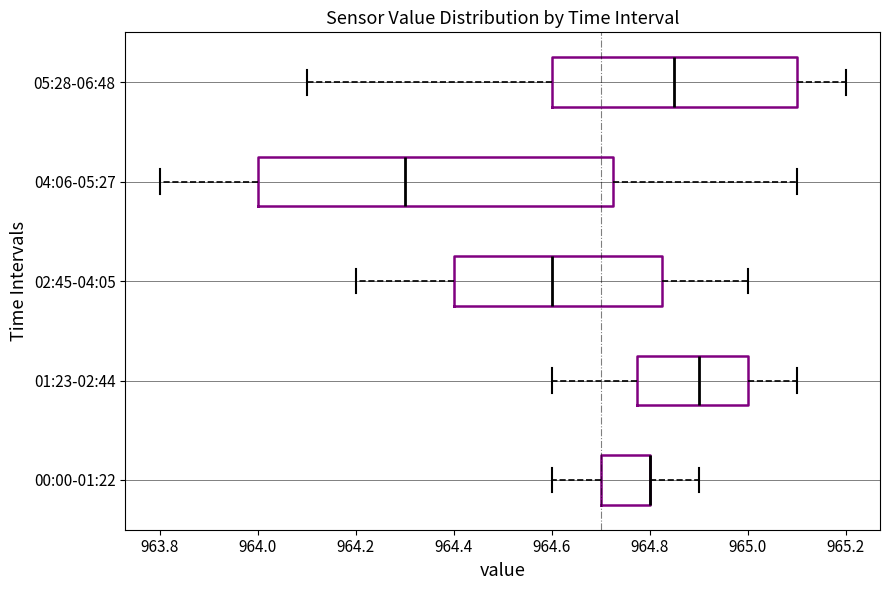

Reading bottom to top, read every box against the x-axis: the position of its median line, the range the box covers, and the ends of its whiskers. The values are not printed on the chart, so give them approximately, as read against the axis.

00:00-01:22: median 964.80 (drawn on the box's right edge), box 964.70 to 964.80, whiskers 964.60 to 964.90
01:23-02:44: median 964.90, box 964.78 to 965.00, whiskers 964.60 to 965.10
02:45-04:05: median 964.60, box 964.40 to 964.82, whiskers 964.20 to 965.00
04:06-05:27: median 964.30, box 964.00 to 964.72, whiskers 963.80 to 965.10
05:28-06:48: median 964.86, box 964.60 to 965.10, whiskers 964.10 to 965.20